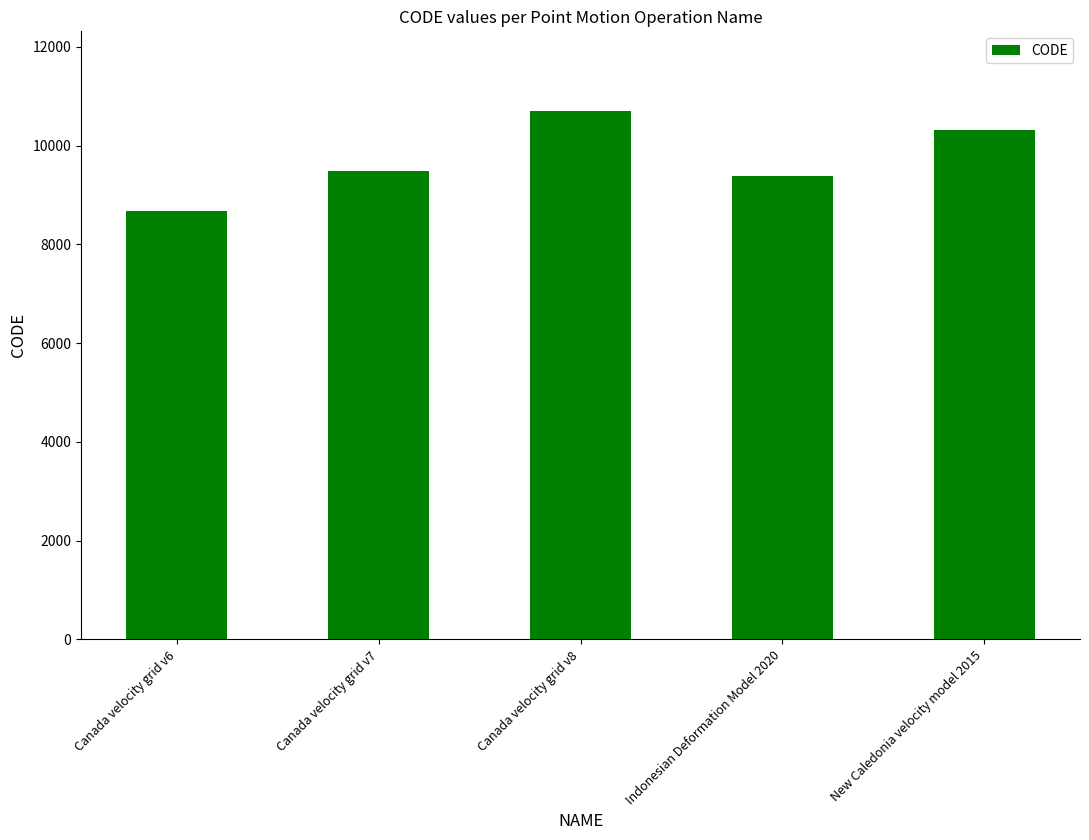

What is the label of the 5th bar from the left?

New Caledonia velocity model 2015